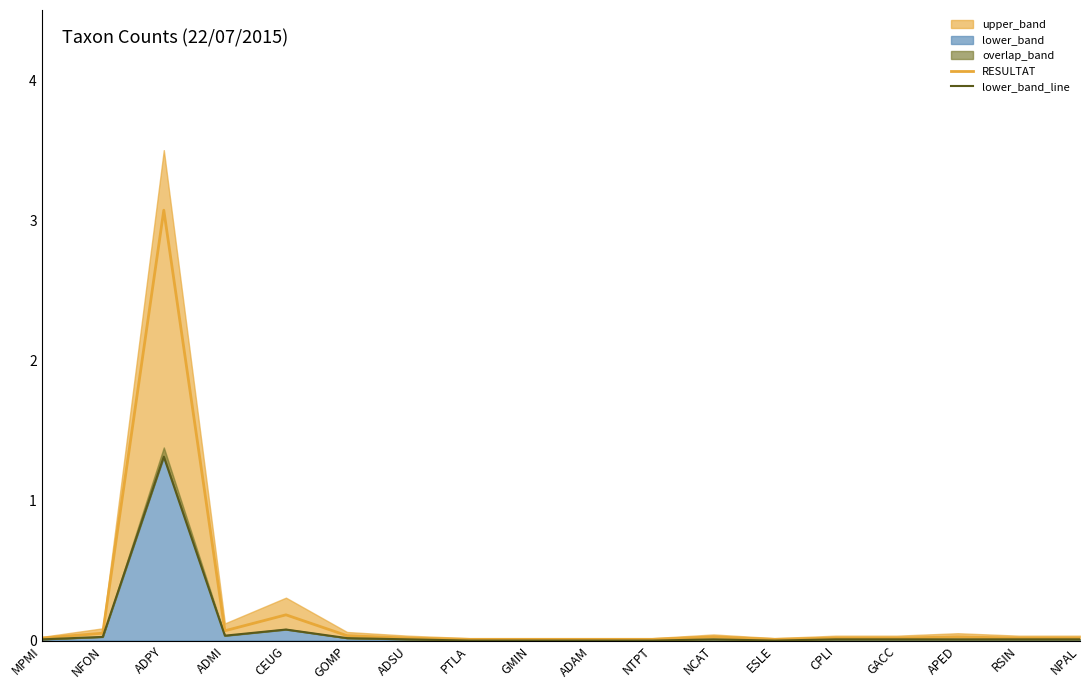

Which category has the highest value across all series?

ADPY